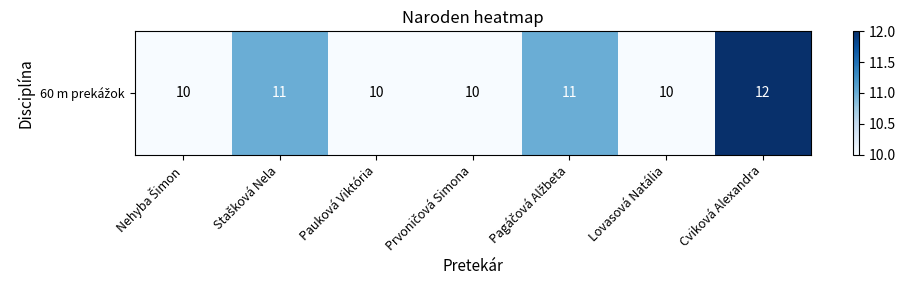

List the labels in order of value, smallest first.

Nehyba Šimon, Pauková Viktória, Prvoničová Simona, Lovasová Natália, Stašková Nela, Pagáčová Alžbeta, Cviková Alexandra